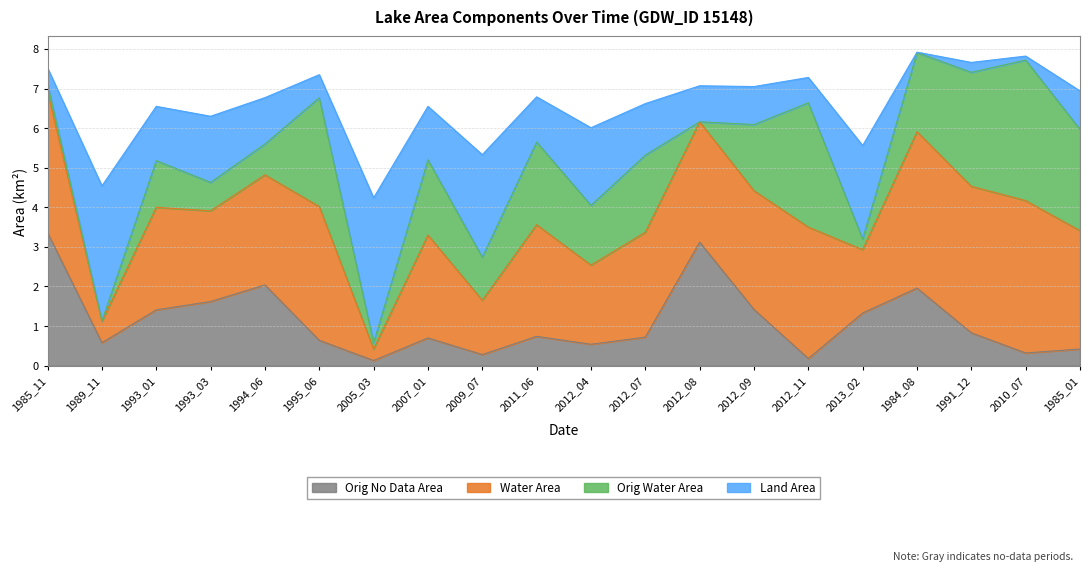

Is it true that origNoDataArea equals 0.7 at 2007_01?

True